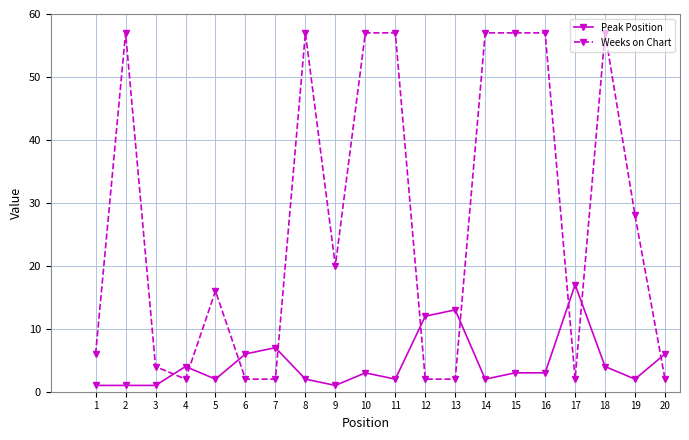

At which label does Peak Position first exceed 3?

4